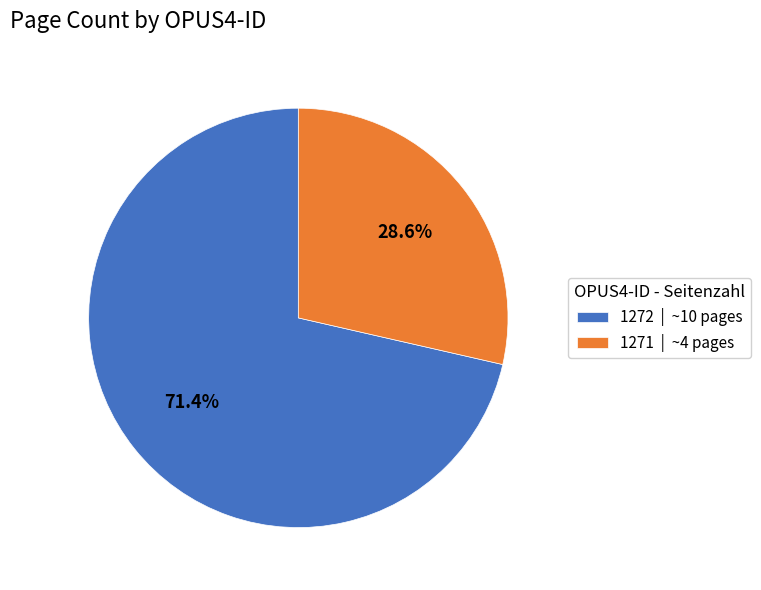

What percentage is NOT represented by 1271?

71.4%